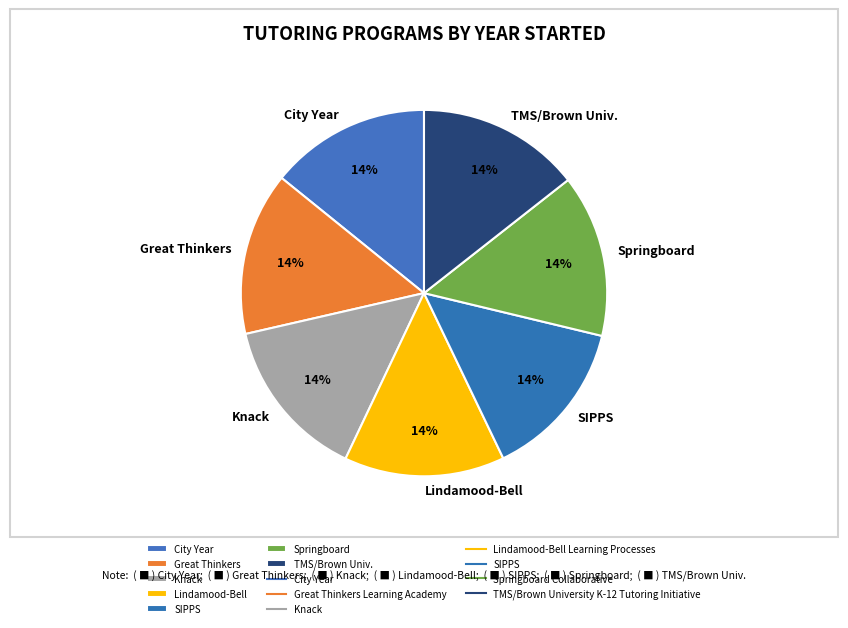

Approximately how many times larger is the value at Lindamood-Bell compared to SIPPS?

1.0